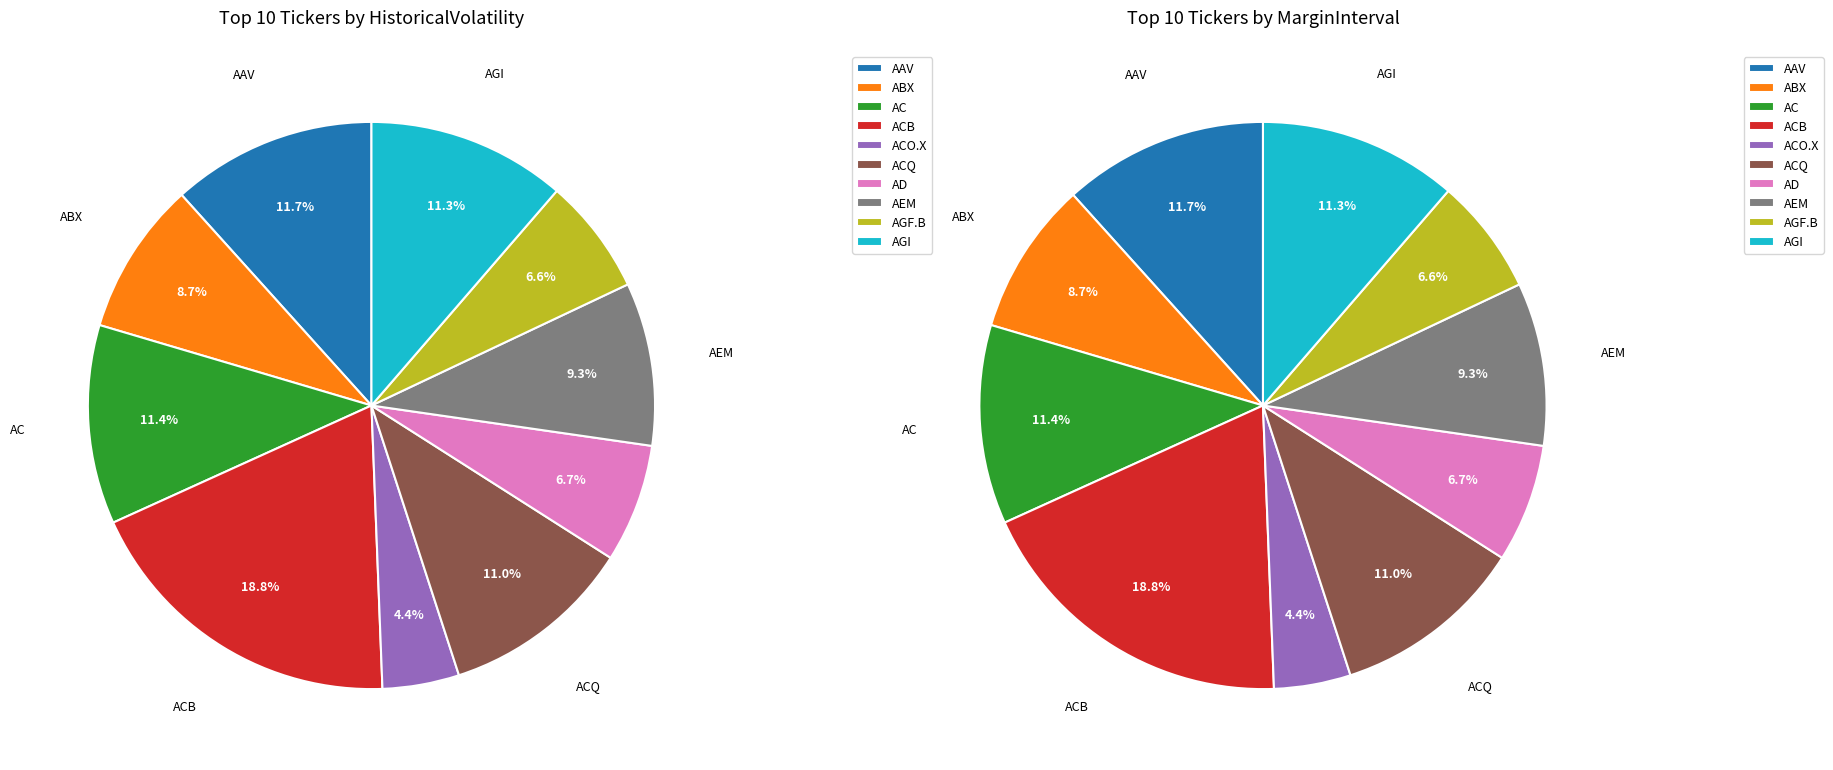

The AAV slice represents 5% of the pie. True or false?

False